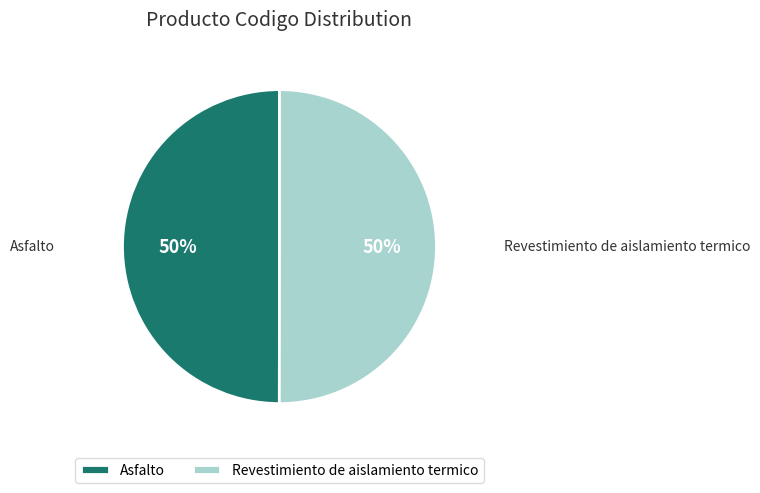

What is the ratio of the value at Asfalto to the value at Revestimiento de aislamiento termico?

1.0